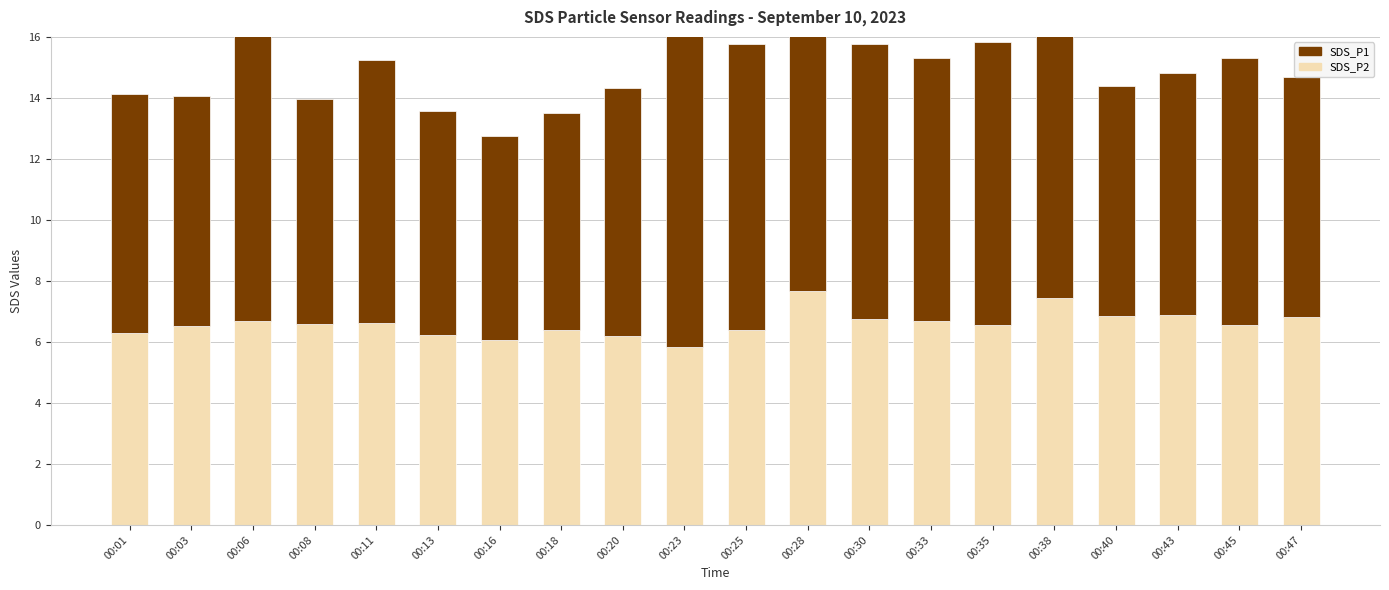

Reading left to right, what are all the values shown in this chart?

SDS_P2: 00:01=6.3	00:03=6.5	00:06=6.7	00:08=6.6	00:11=6.6	00:13=6.2	00:16=6.1	00:18=6.4	00:20=6.2	00:23=5.8	00:25=6.4	00:28=7.7	00:30=6.8	00:33=6.7	00:35=6.6	00:38=7.5	00:40=6.8	00:43=6.9	00:45=6.5	00:47=6.8
SDS_P1: 00:01=7.8	00:03=7.5	00:06=11.8	00:08=7.4	00:11=8.6	00:13=7.3	00:16=6.7	00:18=7.1	00:20=8.1	00:23=11.8	00:25=9.4	00:28=8.6	00:30=9.0	00:33=8.6	00:35=9.2	00:38=9.2	00:40=7.5	00:43=7.9	00:45=8.8	00:47=7.8